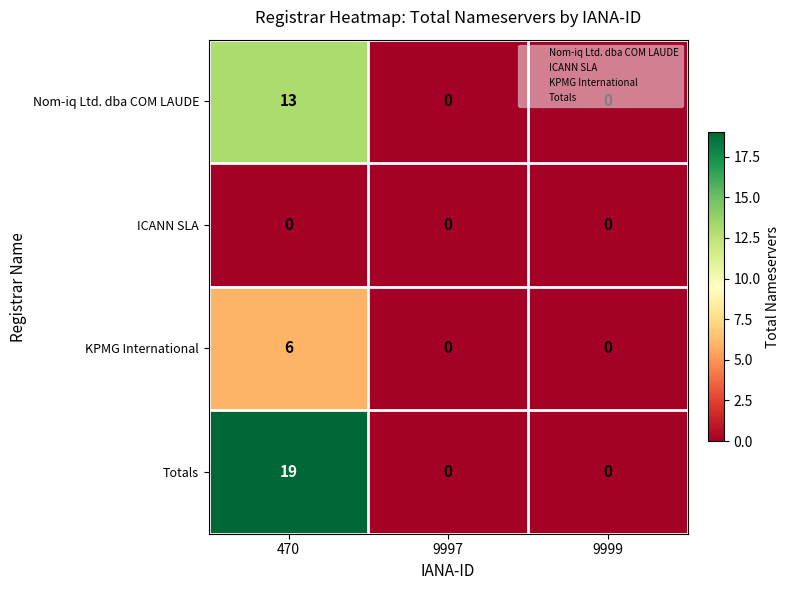

True or false: Nom-iq Ltd. dba COM LAUDE has a value of 13 at 470.

True